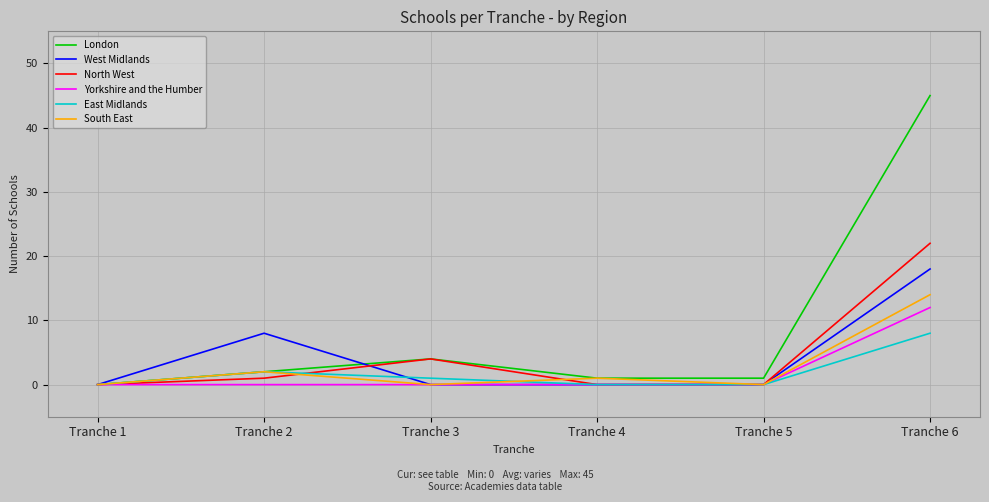

What is the difference between the maximum and minimum values in the East Midlands series?

8